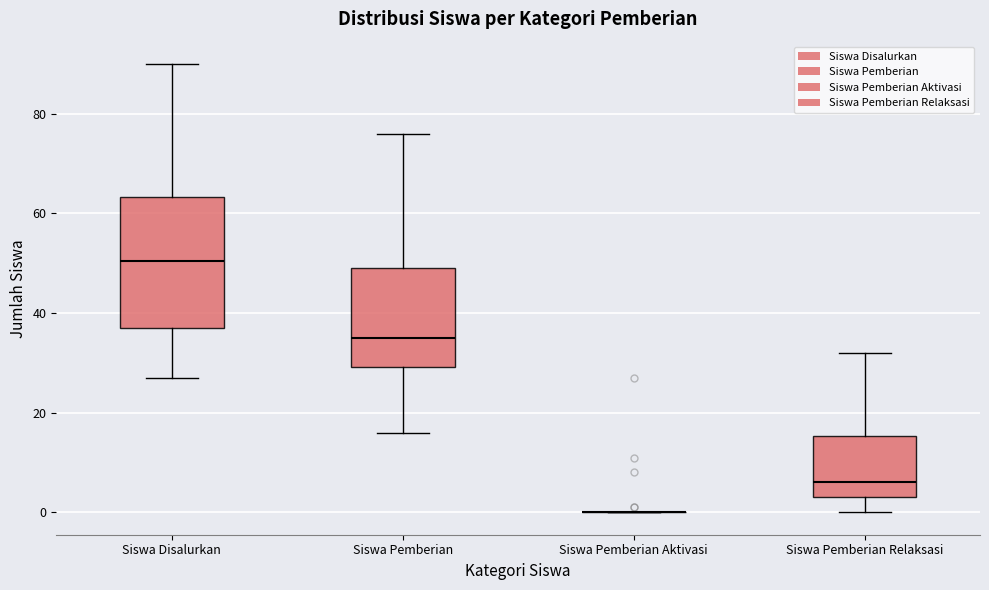

Reading left to right, read every box against the y-axis: the position of its median line, the range the box covers, and the ends of its whiskers. The values are not printed on the chart, so give them approximately, as read against the axis.

Siswa Disalurkan: median 50, box 38 to 64, whiskers 28 to 90
Siswa Pemberian: median 36, box 30 to 50, whiskers 16 to 76
Siswa Pemberian Aktivasi: box collapsed to a line at 0, whiskers 0 to 0
Siswa Pemberian Relaksasi: median 6, box 4 to 16, whiskers 0 to 32